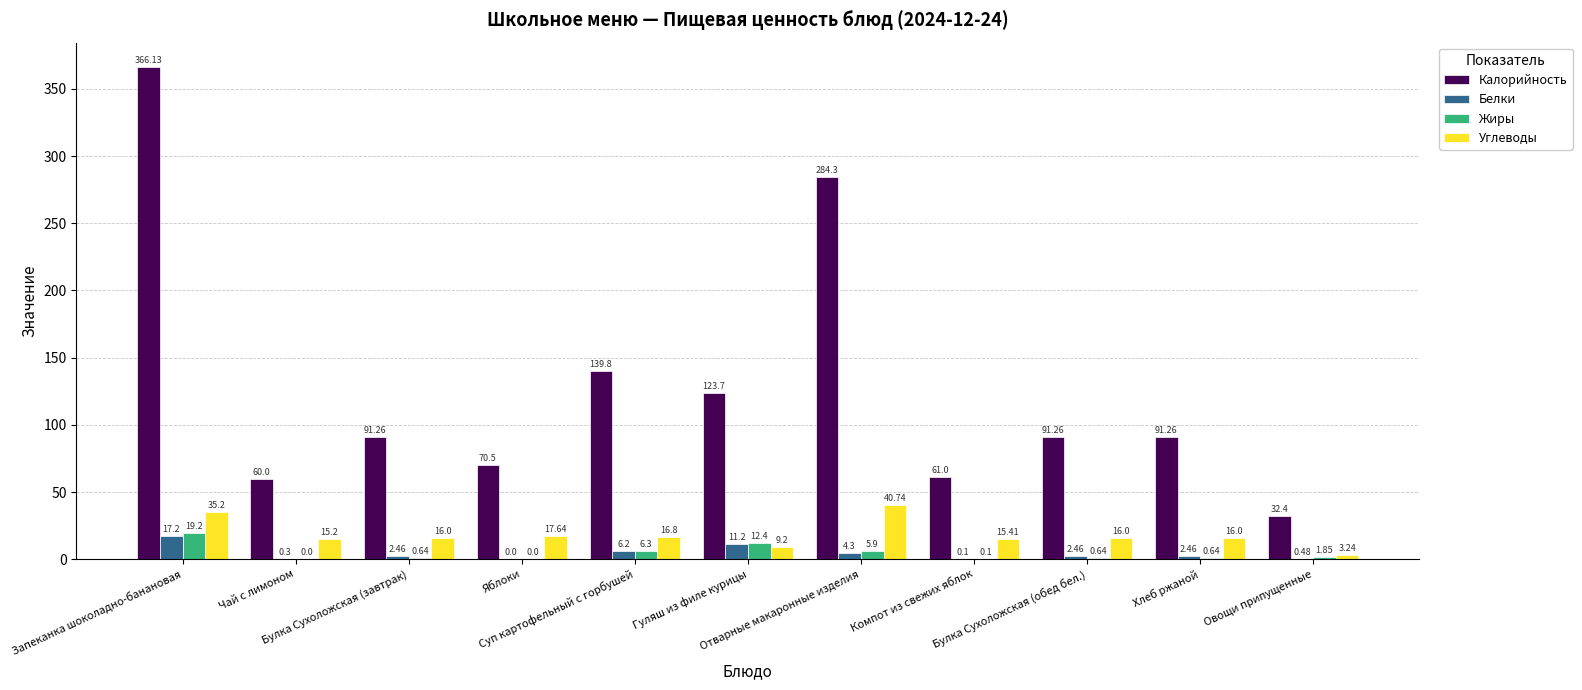

Which series has the largest total across all categories?

Калорийность